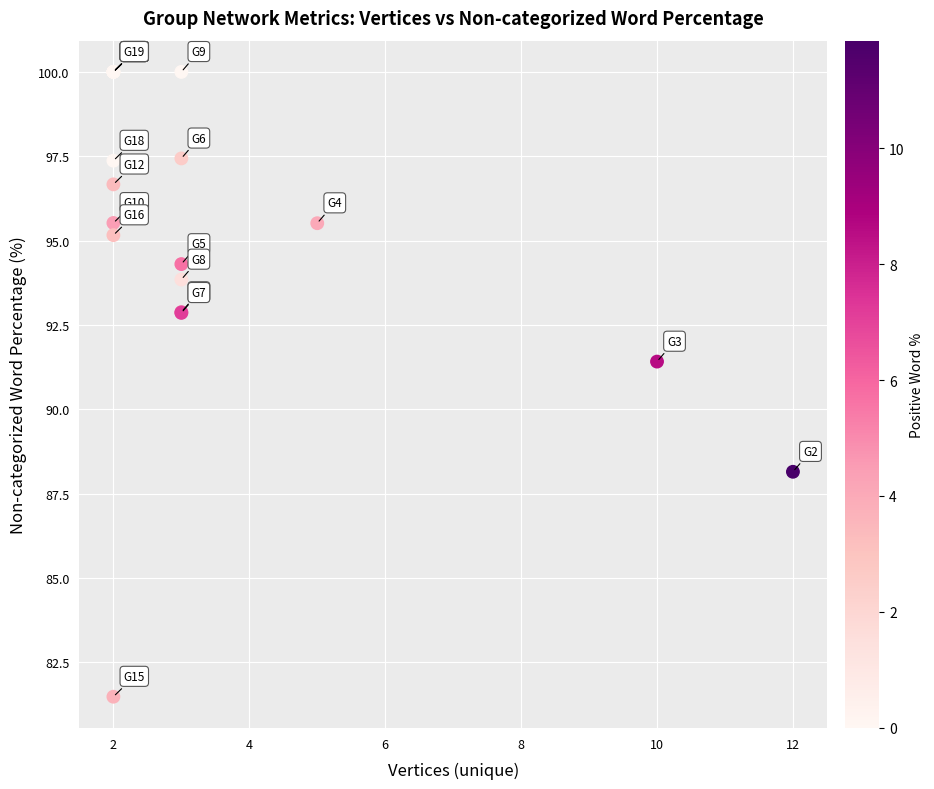

What Y value in the scatter plot is closest to 90?

91.4